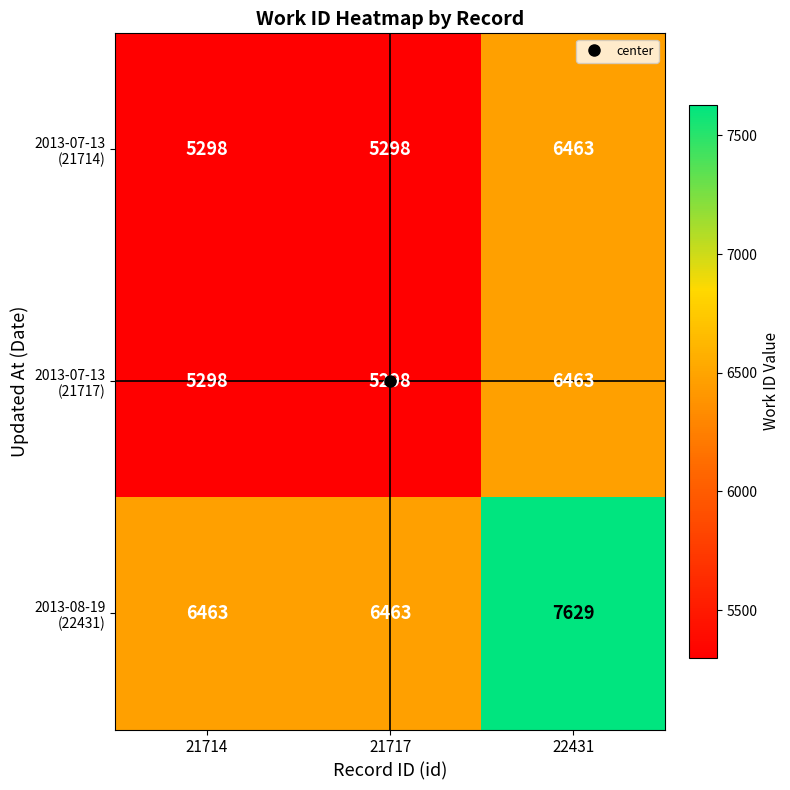

What is the maximum value shown in the chart?

7629